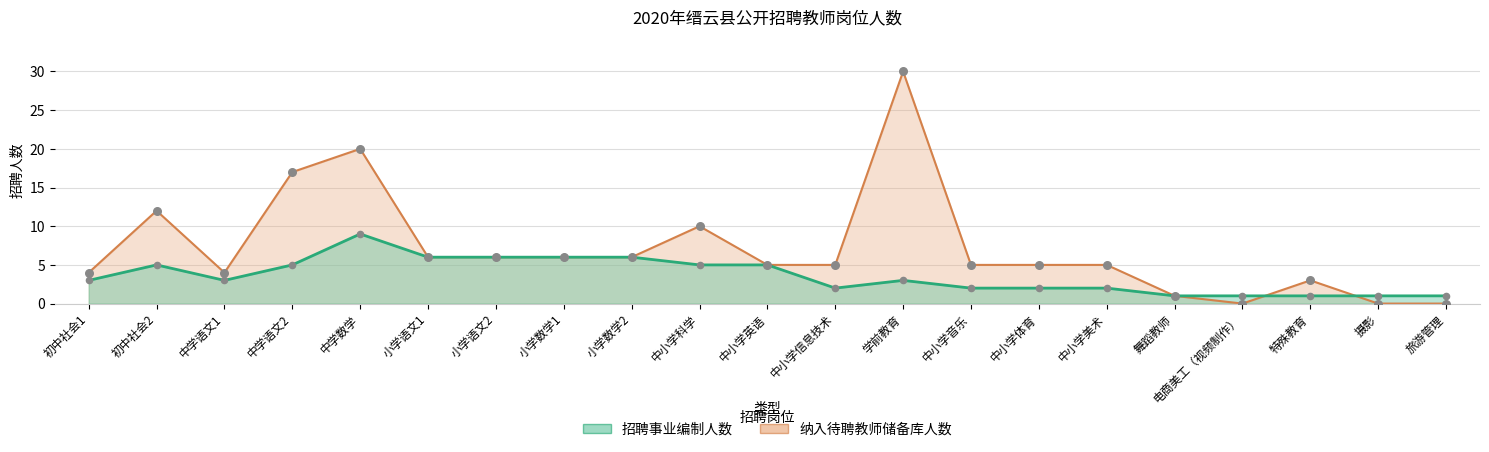

Is the value of 招聘事业编制人数 at 中学语文2 greater than the value of 纳入待聘教师储备库人数 at 初中社会1?

Yes